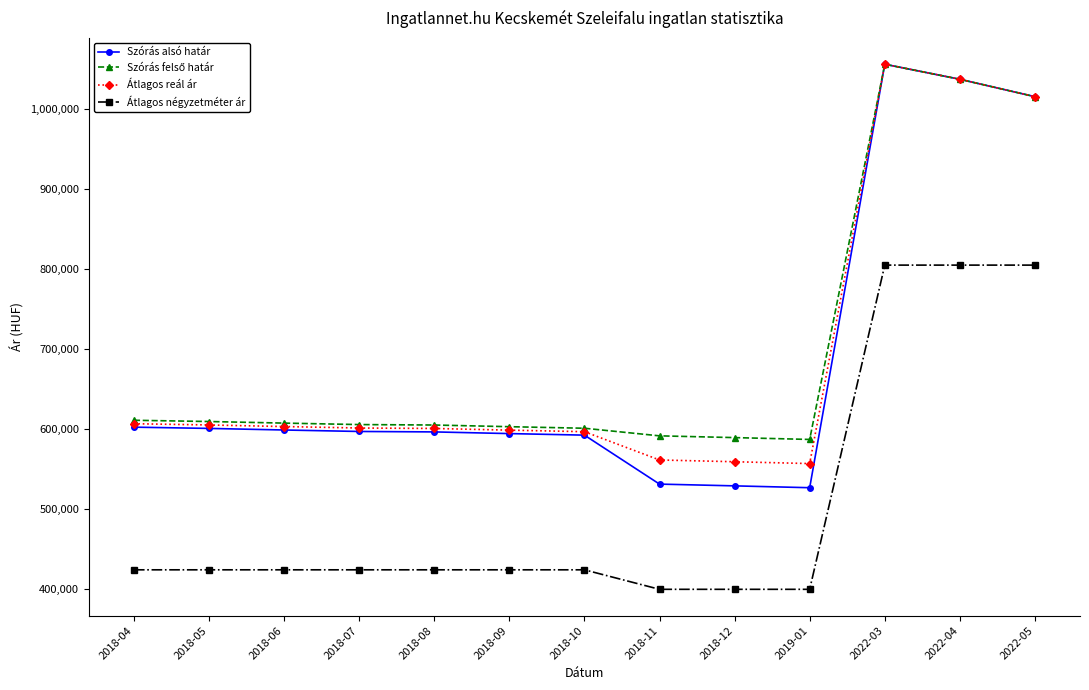

Which category has the highest value in the Átlagos reál ár series?

2022-03